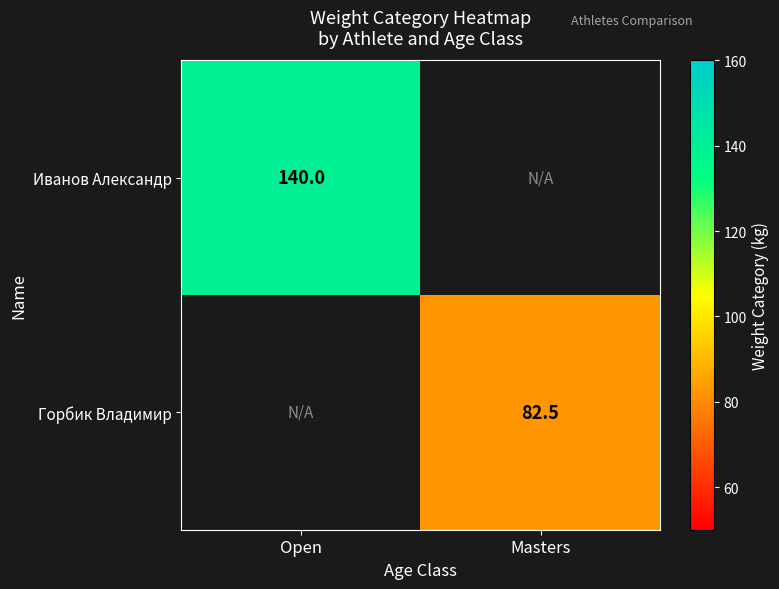

Is it true that Иванов Александр equals 74.3 at Open?

False